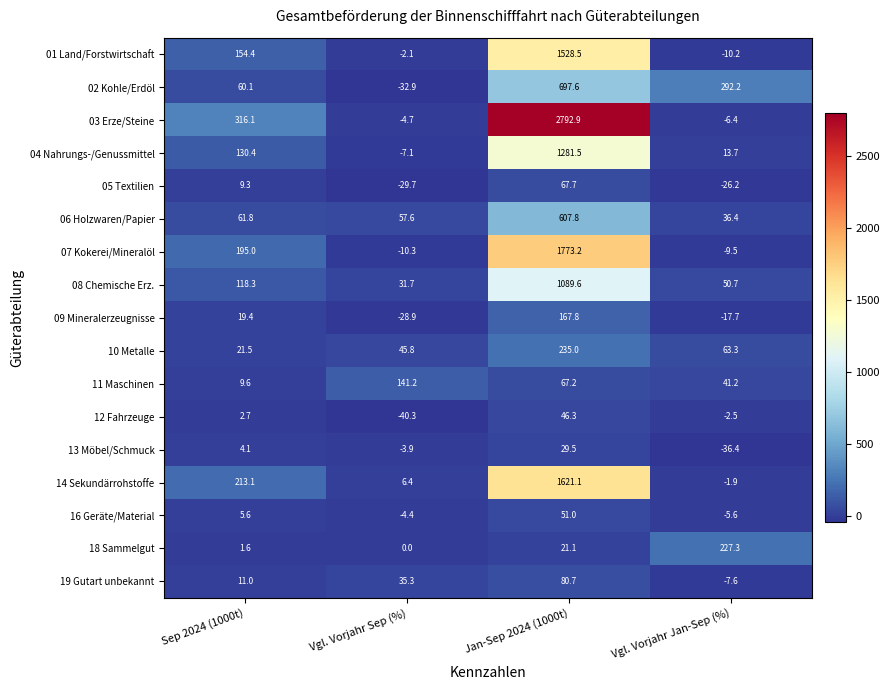

At which category does the chart reach its peak across all series?

Jan-Sep 2024 (1000t)